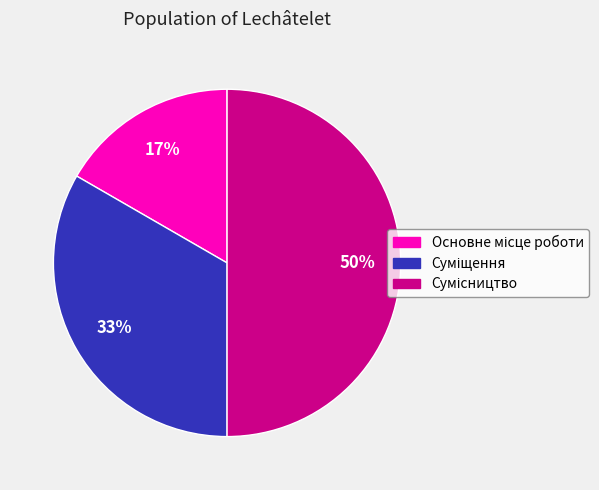

To the nearest percent, what is the average slice percentage?

33%